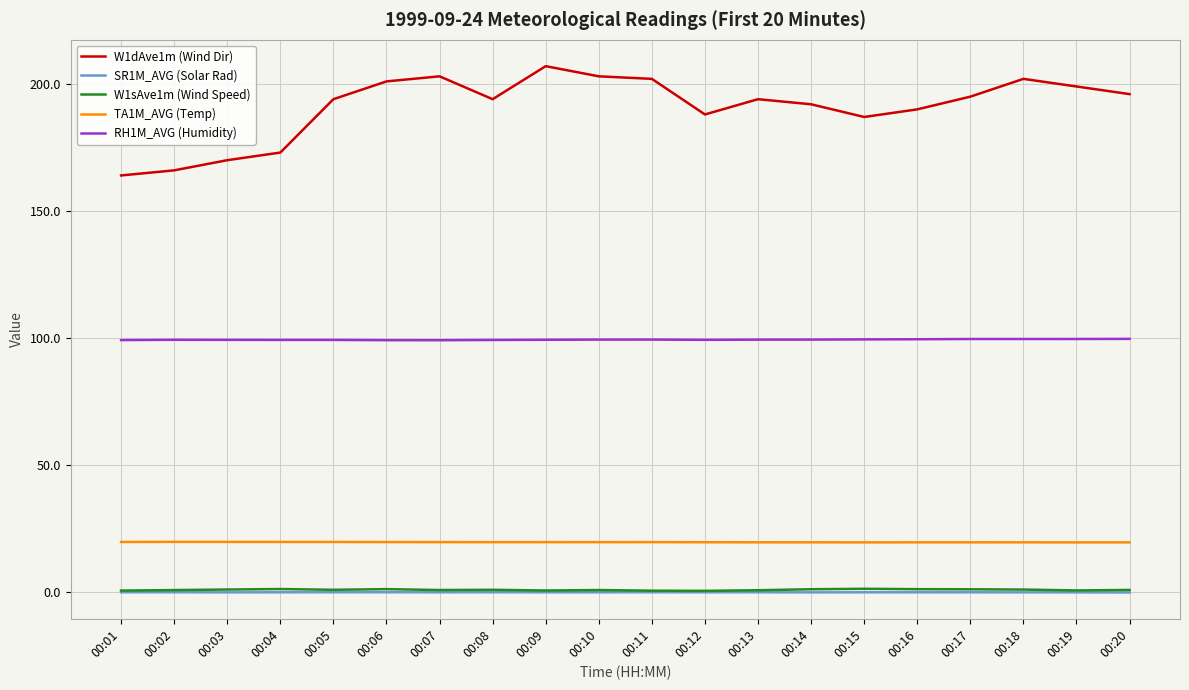

True or false: SR1M_AVG (Solar Rad) and W1dAve1m (Wind Dir) intersect in this chart.

False